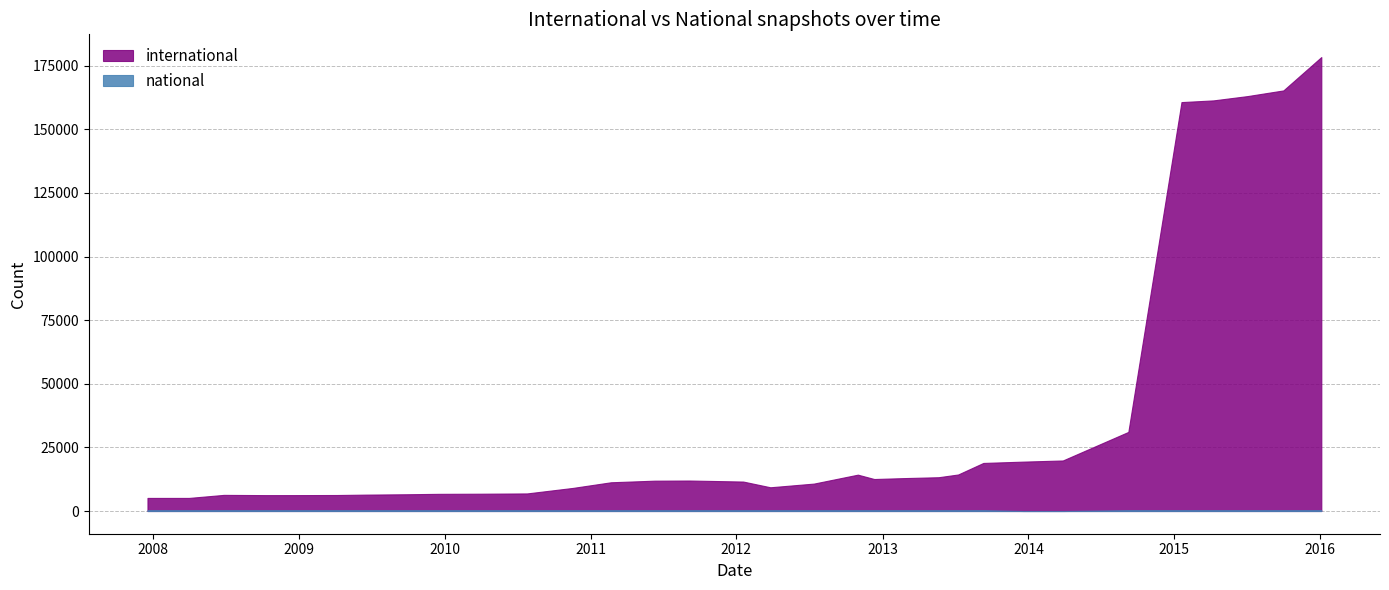

Does the chart have visible grid lines?

Yes